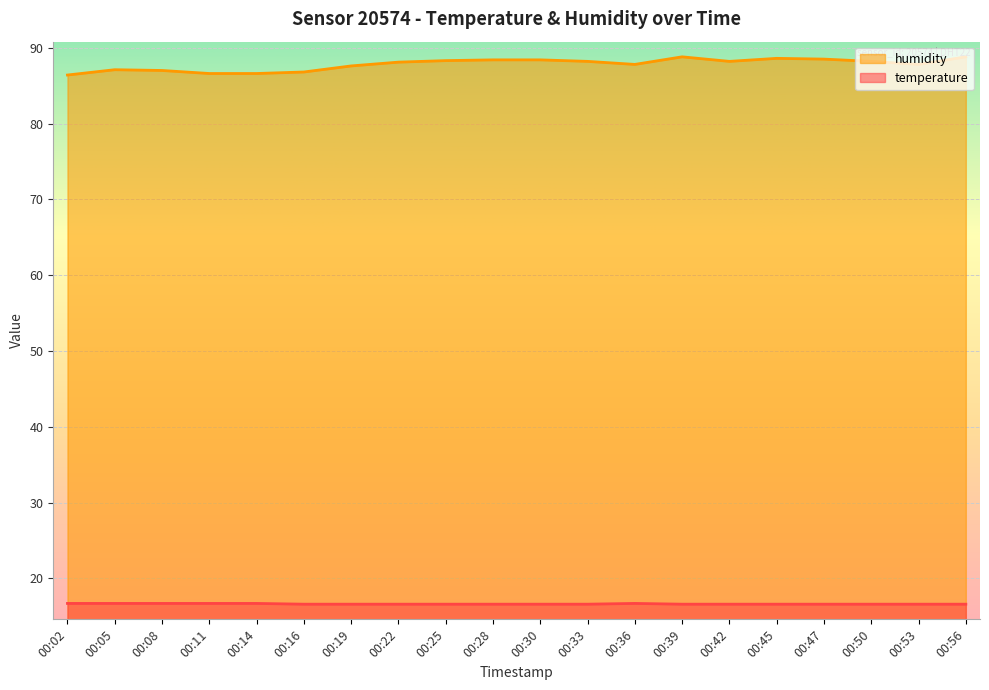

Reading left to right, transcribe all the data shown in this chart.

temperature: 00:02=16.7	00:05=16.7	00:08=16.7	00:11=16.7	00:14=16.7	00:16=16.6	00:19=16.6	00:22=16.6	00:25=16.6	00:28=16.6	00:30=16.6	00:33=16.6	00:36=16.7	00:39=16.6	00:42=16.6	00:45=16.6	00:47=16.6	00:50=16.6	00:53=16.6	00:56=16.6
humidity: 00:02=86.4	00:05=87.1	00:08=87.0	00:11=86.6	00:14=86.6	00:16=86.8	00:19=87.6	00:22=88.1	00:25=88.3	00:28=88.4	00:30=88.4	00:33=88.2	00:36=87.8	00:39=88.8	00:42=88.2	00:45=88.6	00:47=88.5	00:50=88.2	00:53=87.8	00:56=88.8